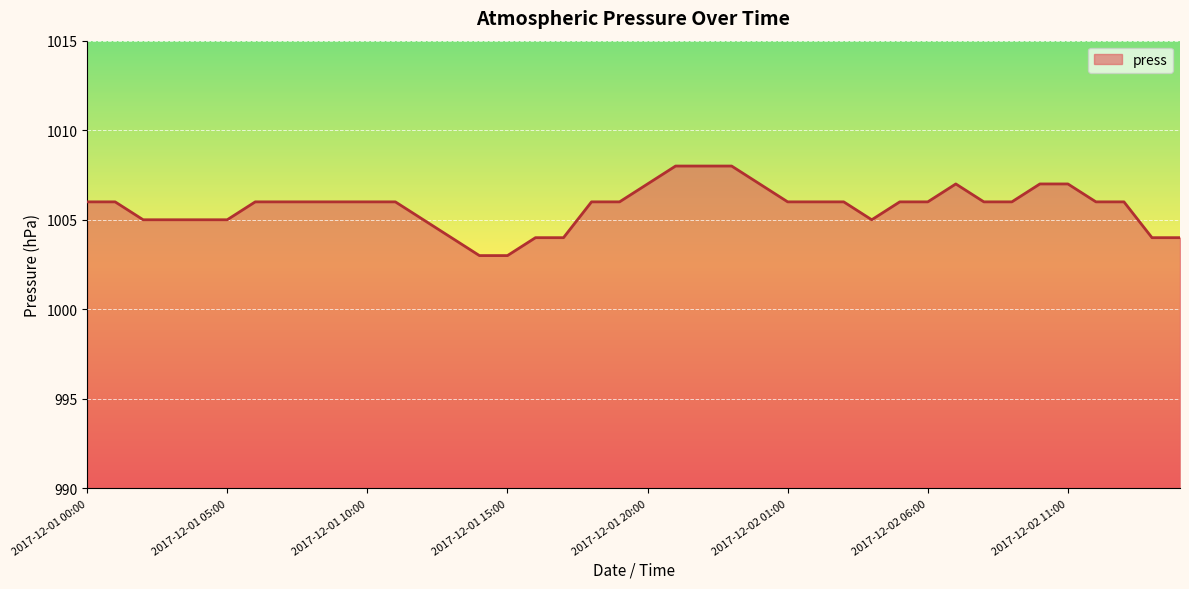

Reading right to left, what are all the values shown in this chart?

1004	1004	1006	1006	1007	1007	1006	1006	1007	1006	1006	1005	1006	1006	1006	1007	1008	1008	1008	1007	1006	1006	1004	1004	1003	1003	1004	1005	1006	1006	1006	1006	1006	1006	1005	1005	1005	1005	1006	1006